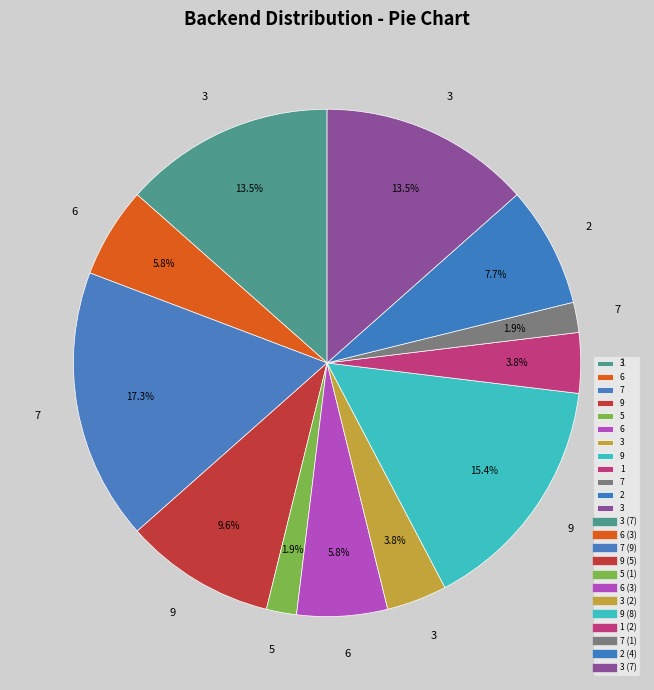

How many segments does this pie chart have?

12